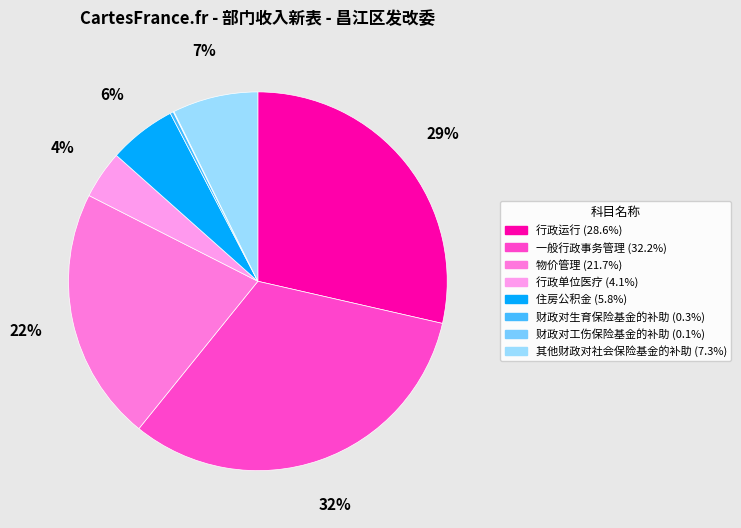

What is the total percentage of 一般行政事务管理 and 物价管理?

53.9%